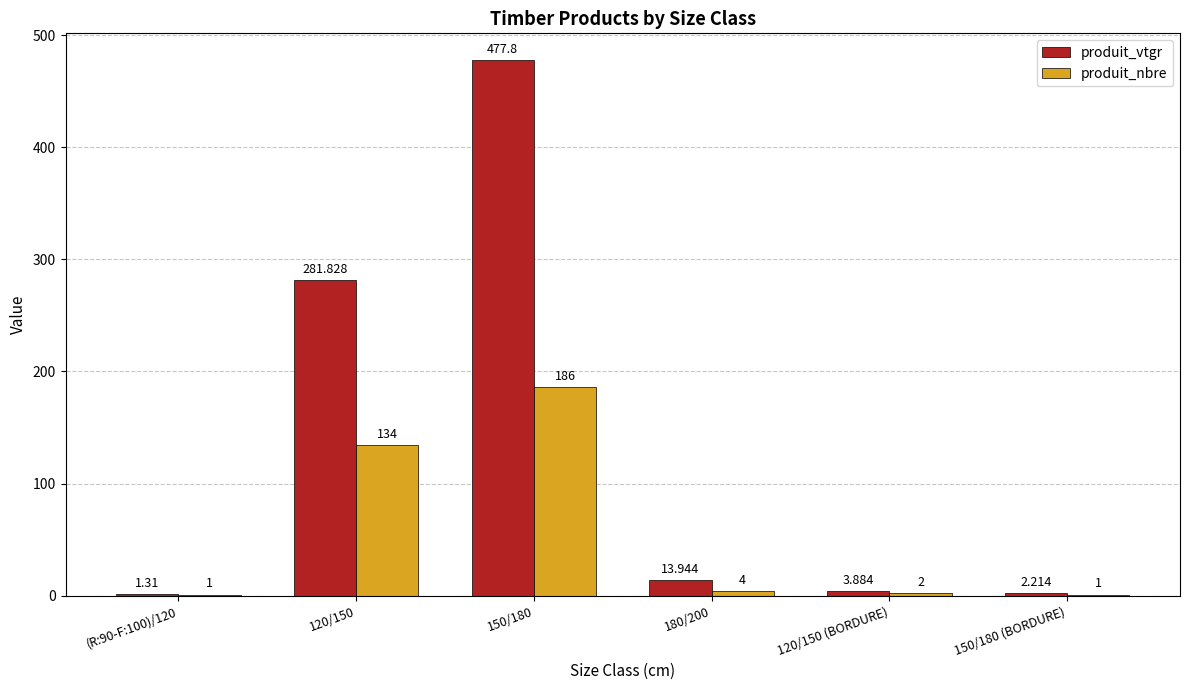

At which label does produit_vtgr reach its peak?

150/180